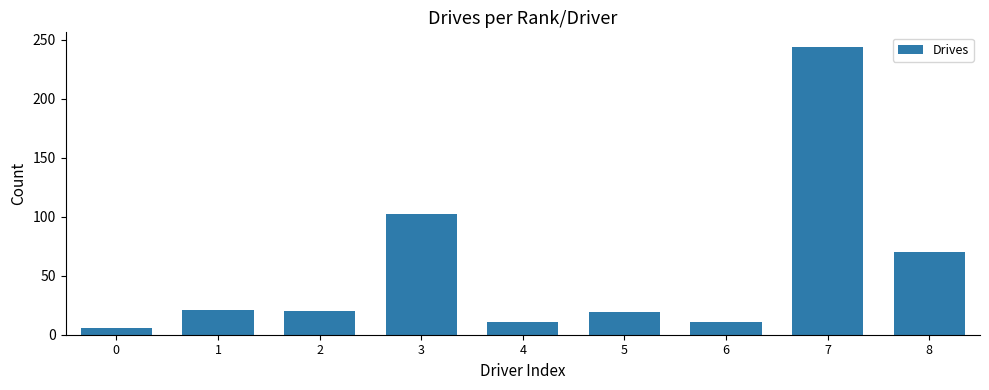

What is the change in value from 4 to 8?

+59